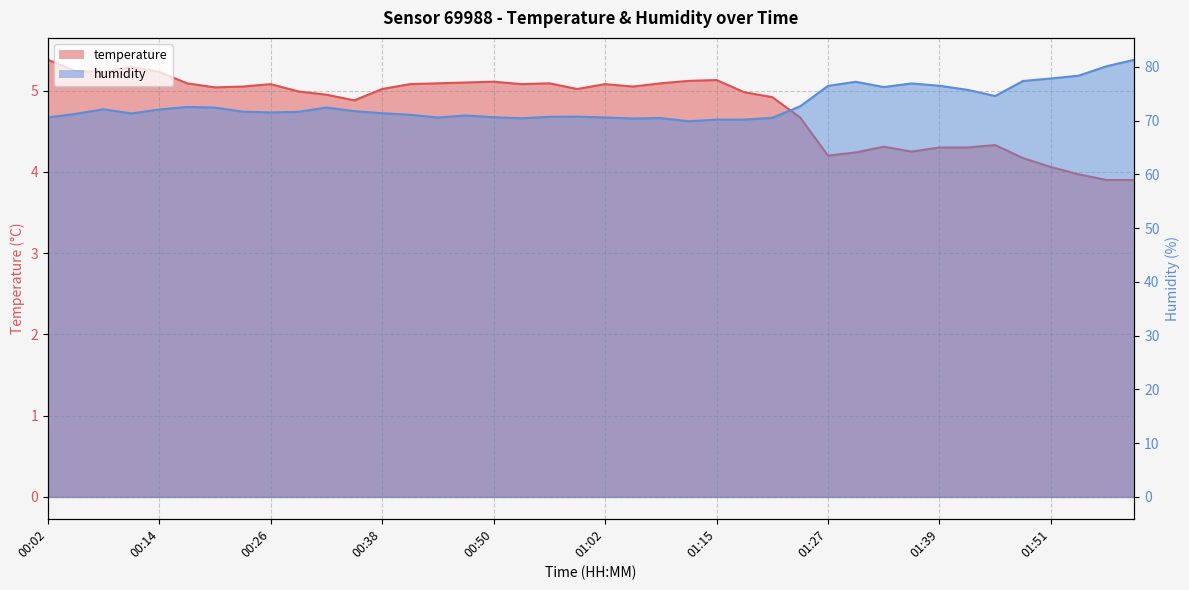

What is the difference between the highest and lowest values at 00:02?

65.2